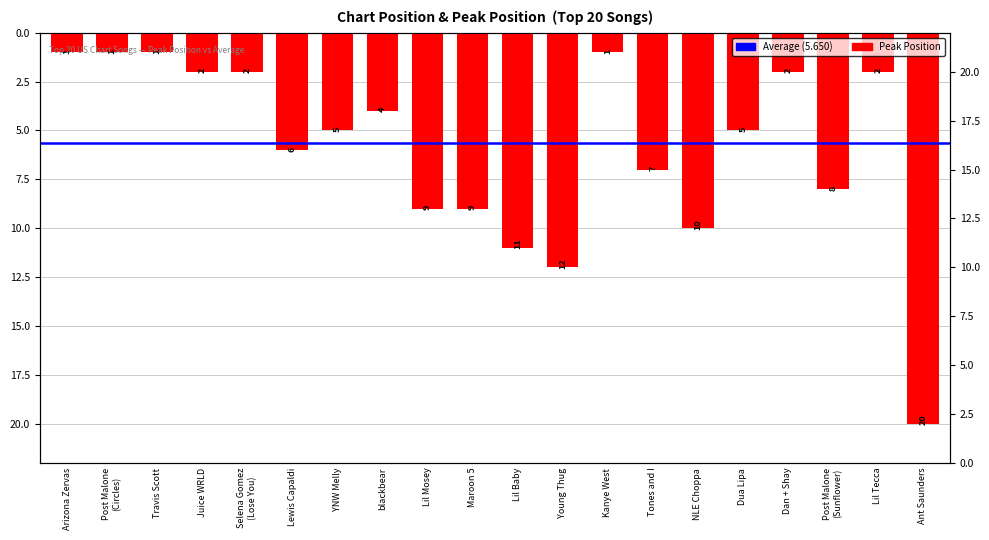

What is the minimum value shown in the chart?

1